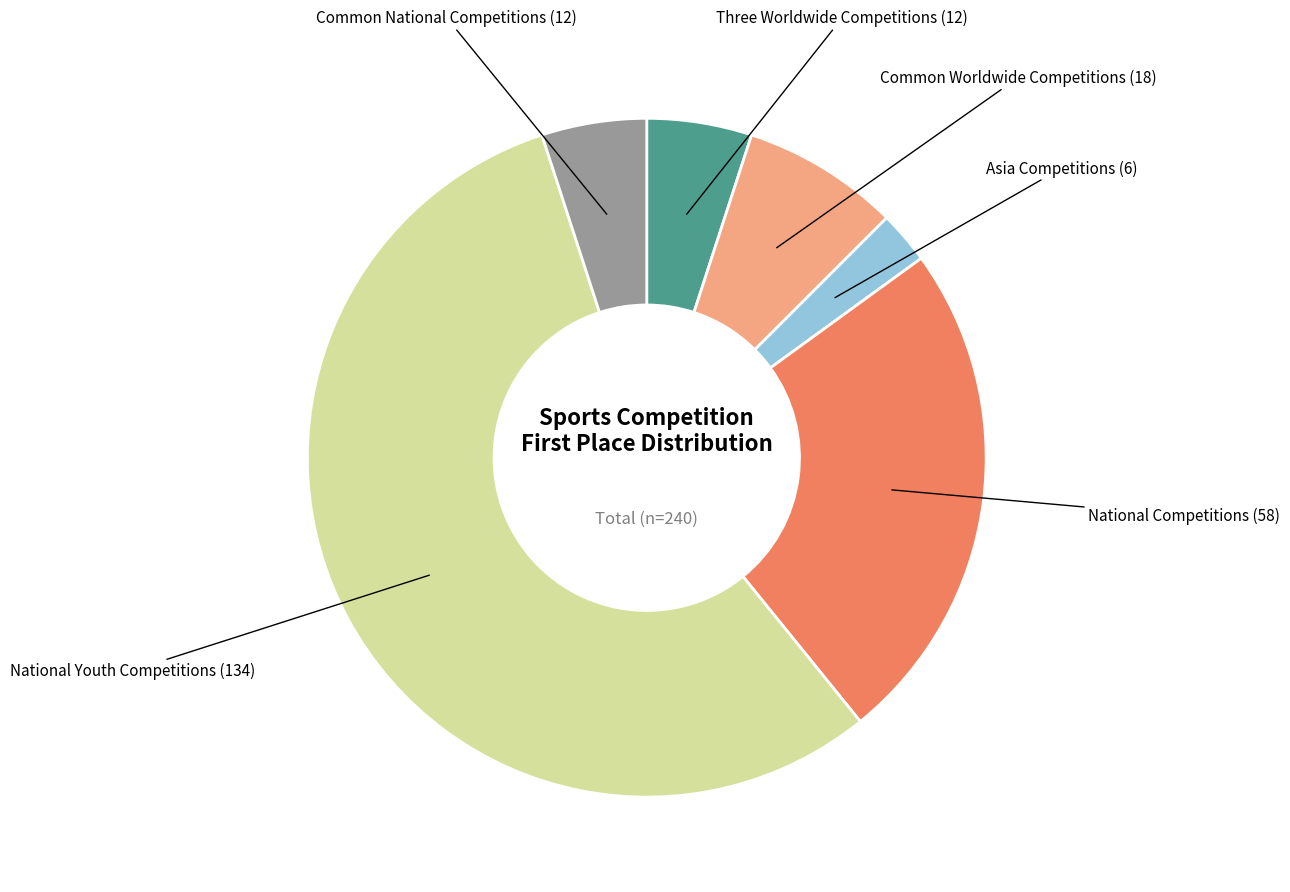

Is there a majority slice in this chart?

Yes